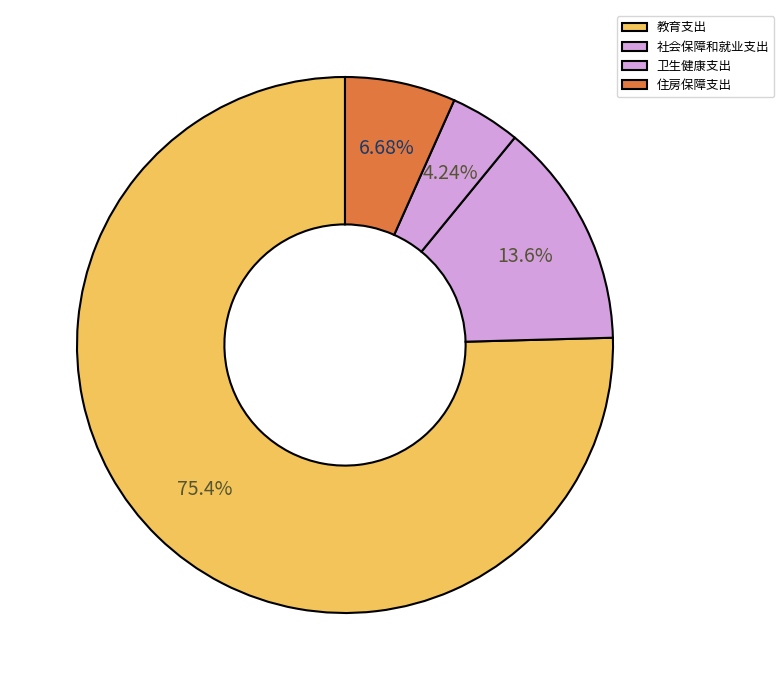

What is the largest slice in the pie chart?

教育支出